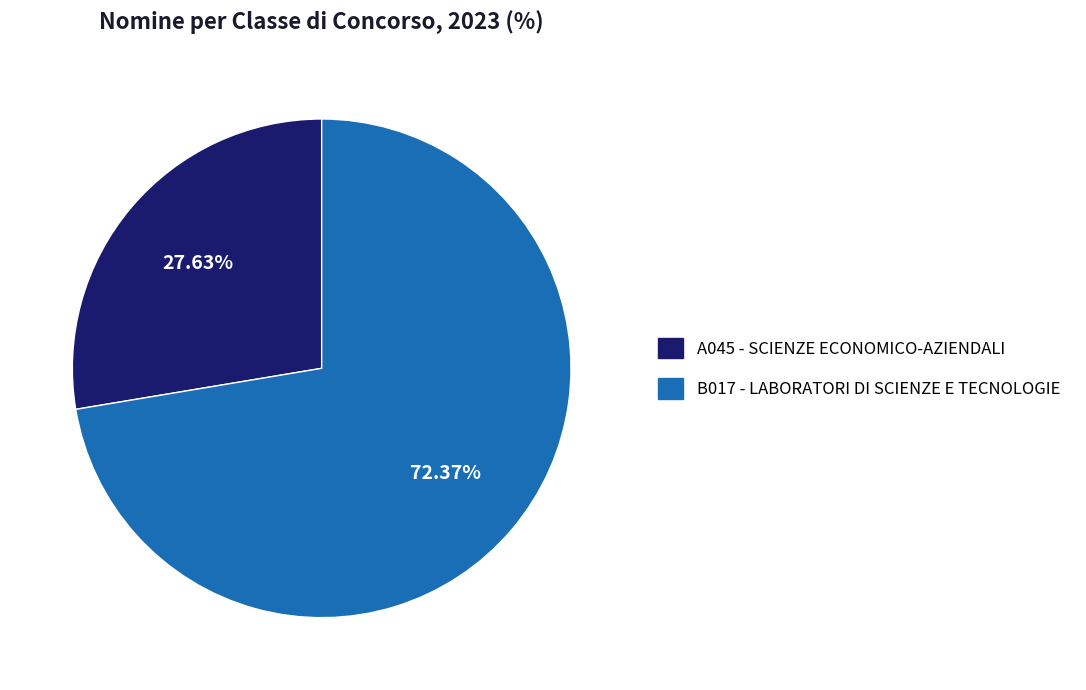

Which category accounts for the majority?

B017 - LABORATORI DI SCIENZE E TECNOLOGIE